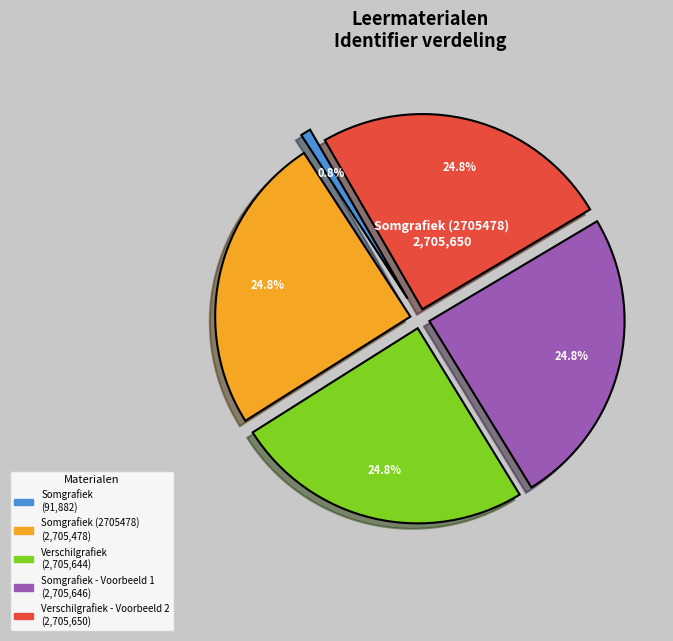

How many slices are in this pie chart?

5